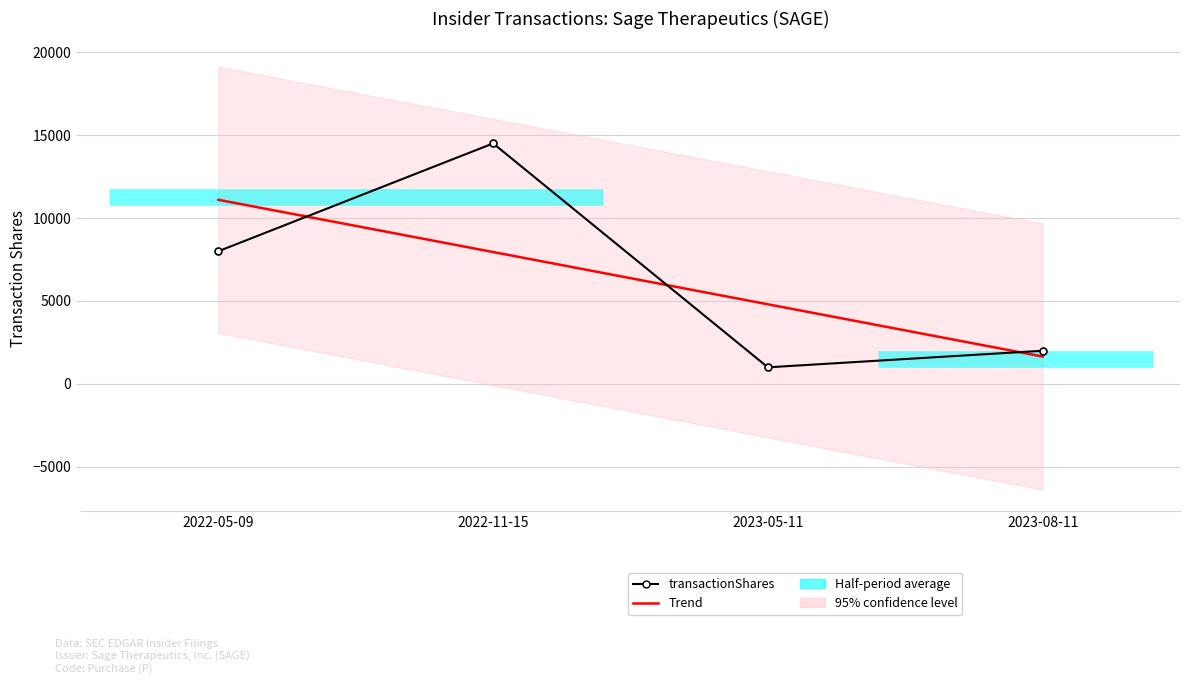

What is the label of the 3rd point from the right?

2022-11-15